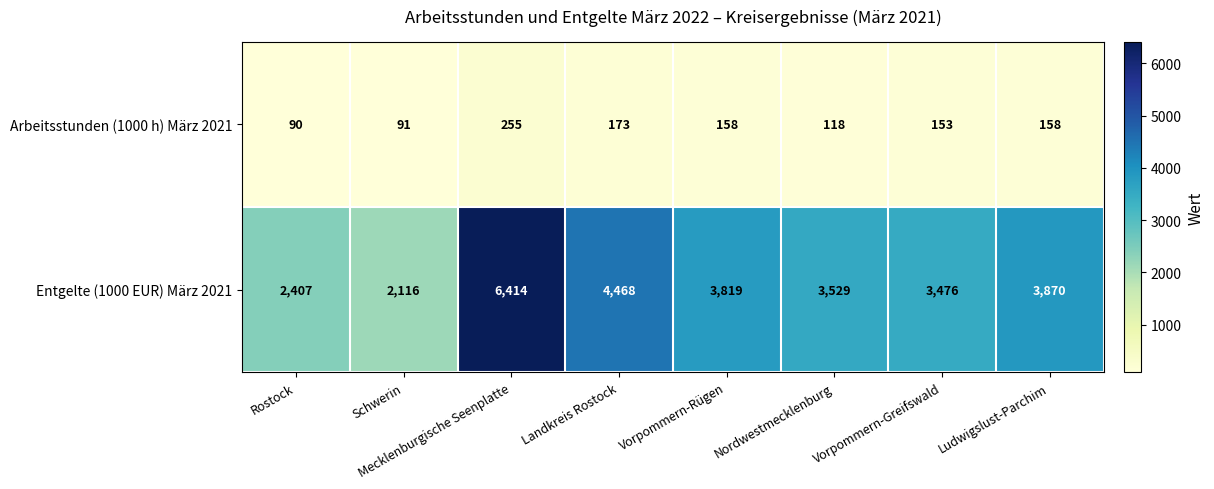

Which category has the lowest value across all series?

Rostock